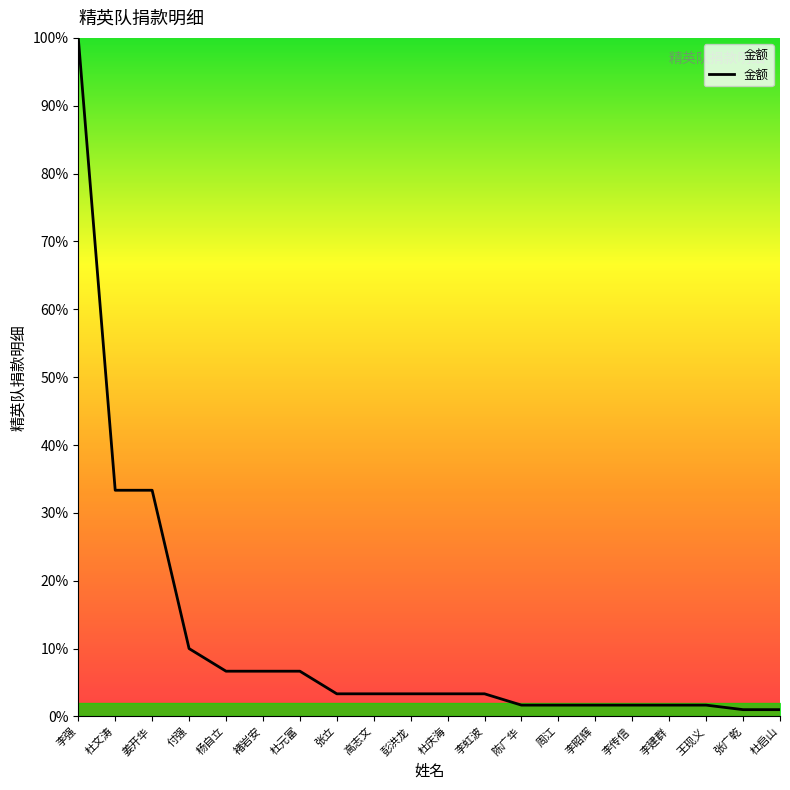

Is it true that the value at 李昭辉 is 5000?

True